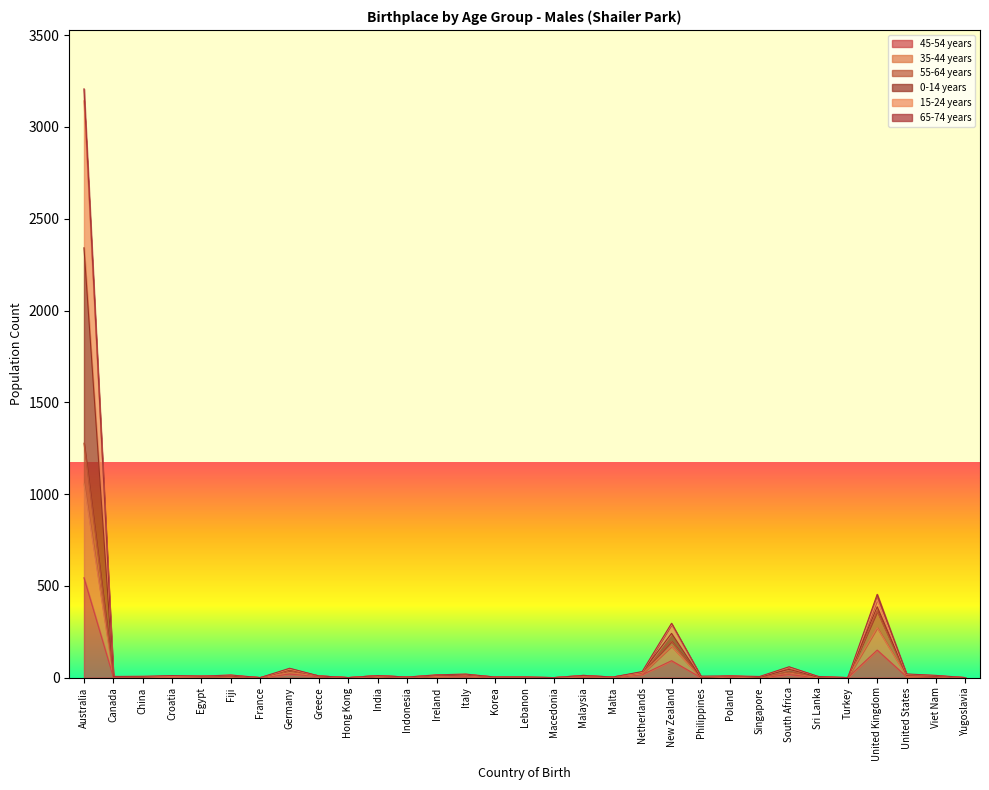

What is the sum of the 45-54 years values at Australia and South Africa?

560